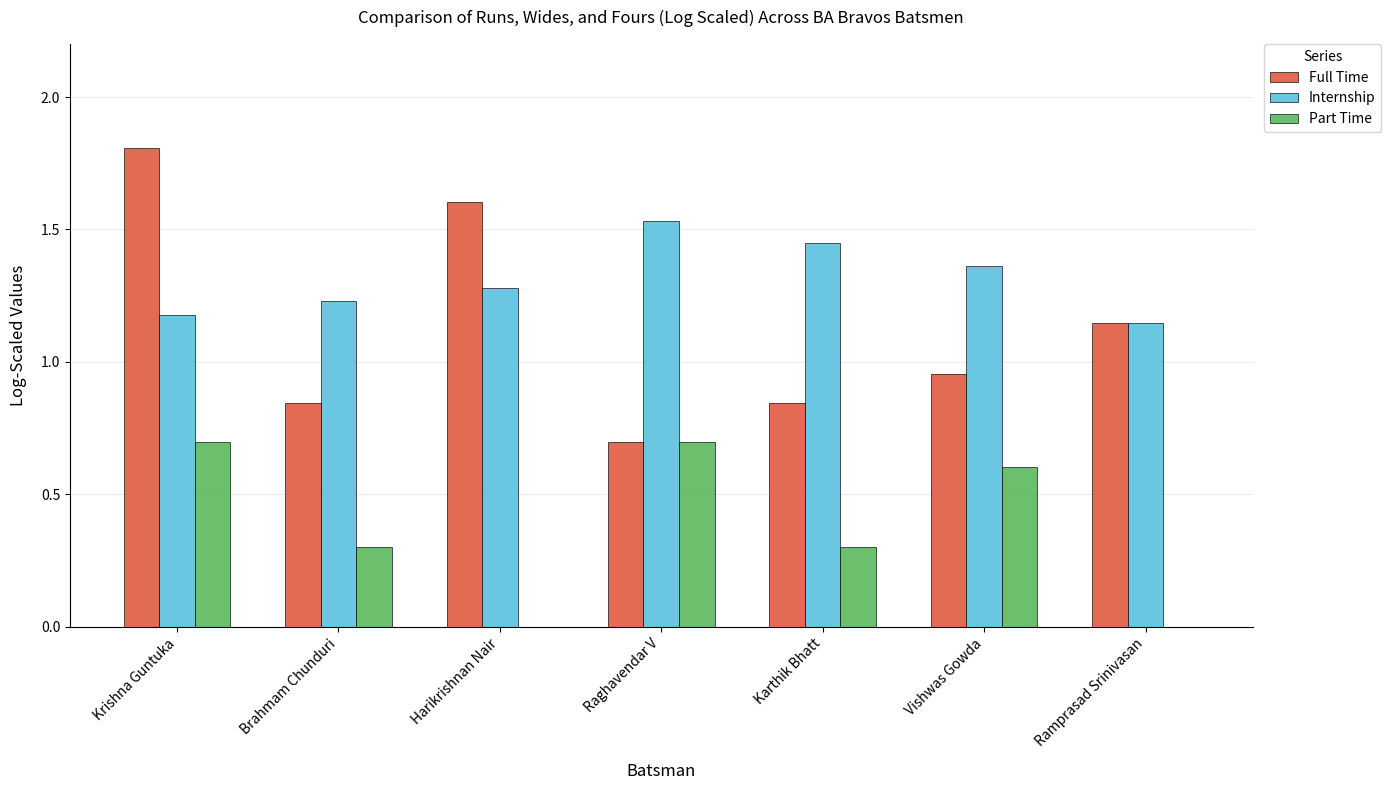

Is the value of Internship at Krishna Guntuka greater than the value of Full Time at Brahmam Chunduri?

Yes